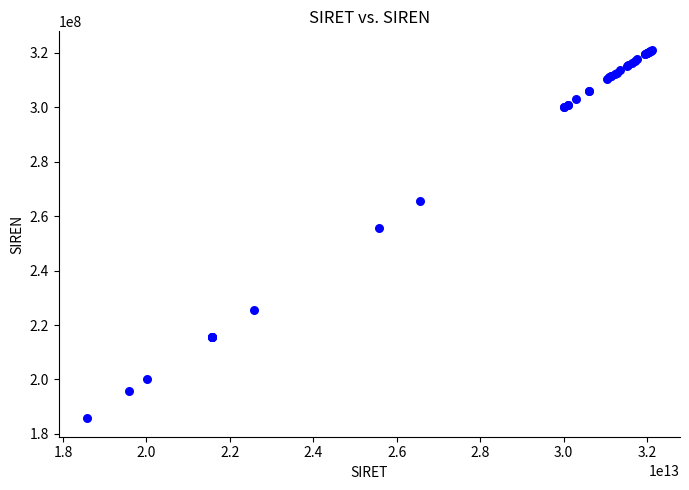

What Y value in the scatter plot is closest to 253434917?

255701351